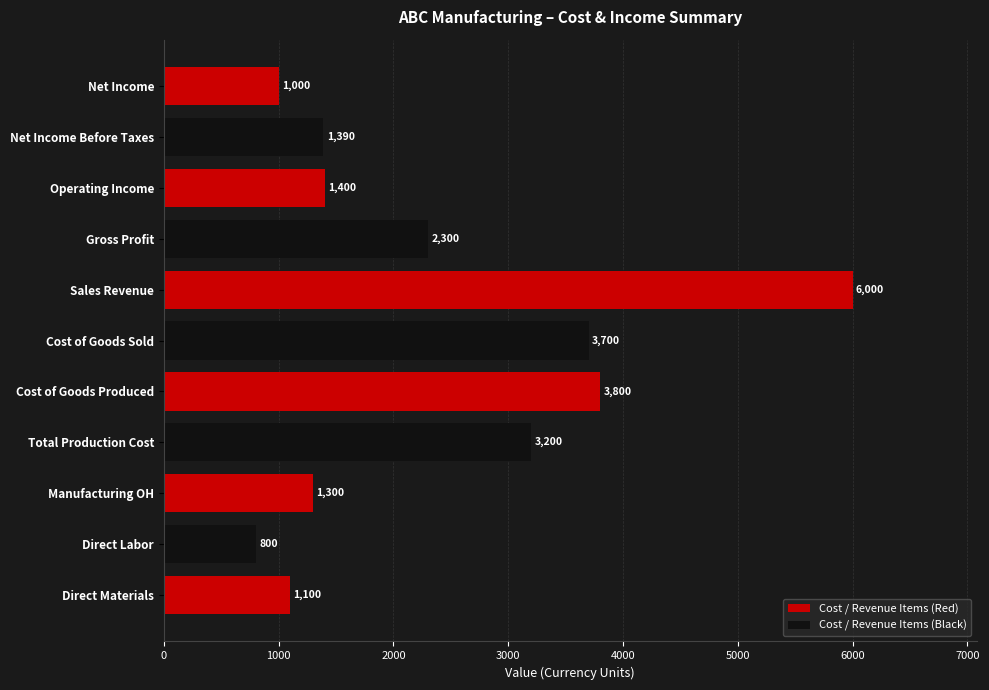

Between Net Income Before Taxes and Net Income, which is larger?

Net Income Before Taxes